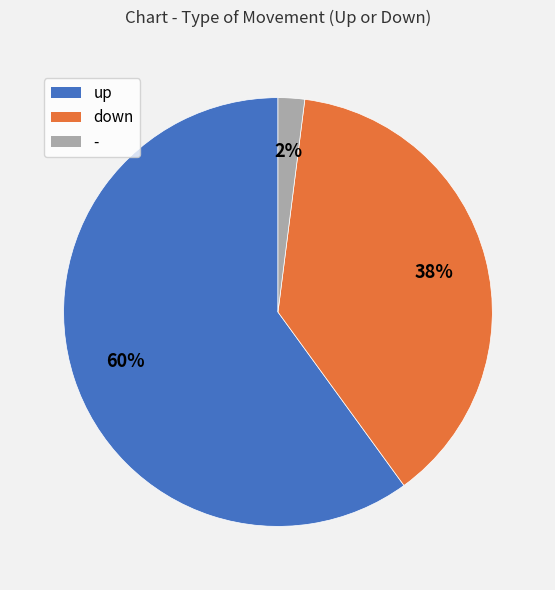

How many slices are in this pie chart?

3